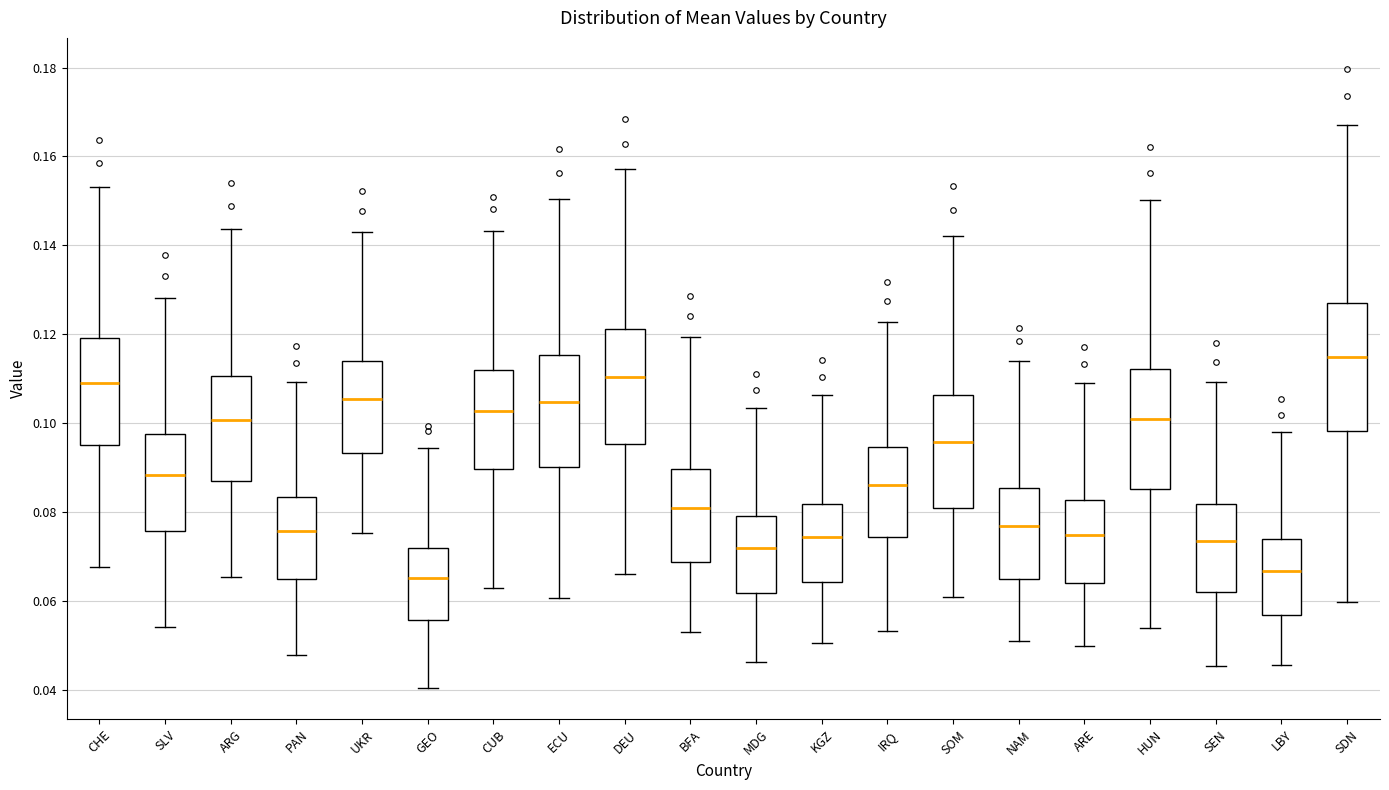

Reading left to right, read every box against the y-axis: the position of its median line, the range the box covers, and the ends of its whiskers. The values are not printed on the chart, so give them approximately, as read against the axis.

CHE: median 0.110, box 0.096 to 0.120, whiskers 0.068 to 0.154
SLV: median 0.088, box 0.076 to 0.098, whiskers 0.054 to 0.128
ARG: median 0.100, box 0.088 to 0.110, whiskers 0.066 to 0.144
PAN: median 0.076, box 0.064 to 0.084, whiskers 0.048 to 0.110
UKR: median 0.106, box 0.094 to 0.114, whiskers 0.076 to 0.144
GEO: median 0.066, box 0.056 to 0.072, whiskers 0.040 to 0.094
CUB: median 0.102, box 0.090 to 0.112, whiskers 0.062 to 0.144
ECU: median 0.104, box 0.090 to 0.116, whiskers 0.060 to 0.150
DEU: median 0.110, box 0.096 to 0.122, whiskers 0.066 to 0.158
BFA: median 0.080, box 0.068 to 0.090, whiskers 0.054 to 0.120
MDG: median 0.072, box 0.062 to 0.080, whiskers 0.046 to 0.104
KGZ: median 0.074, box 0.064 to 0.082, whiskers 0.050 to 0.106
IRQ: median 0.086, box 0.074 to 0.094, whiskers 0.054 to 0.122
SOM: median 0.096, box 0.080 to 0.106, whiskers 0.060 to 0.142
NAM: median 0.076, box 0.064 to 0.086, whiskers 0.052 to 0.114
ARE: median 0.074, box 0.064 to 0.082, whiskers 0.050 to 0.108
HUN: median 0.100, box 0.086 to 0.112, whiskers 0.054 to 0.150
SEN: median 0.074, box 0.062 to 0.082, whiskers 0.046 to 0.110
LBY: median 0.066, box 0.056 to 0.074, whiskers 0.046 to 0.098
SDN: median 0.114, box 0.098 to 0.126, whiskers 0.060 to 0.168